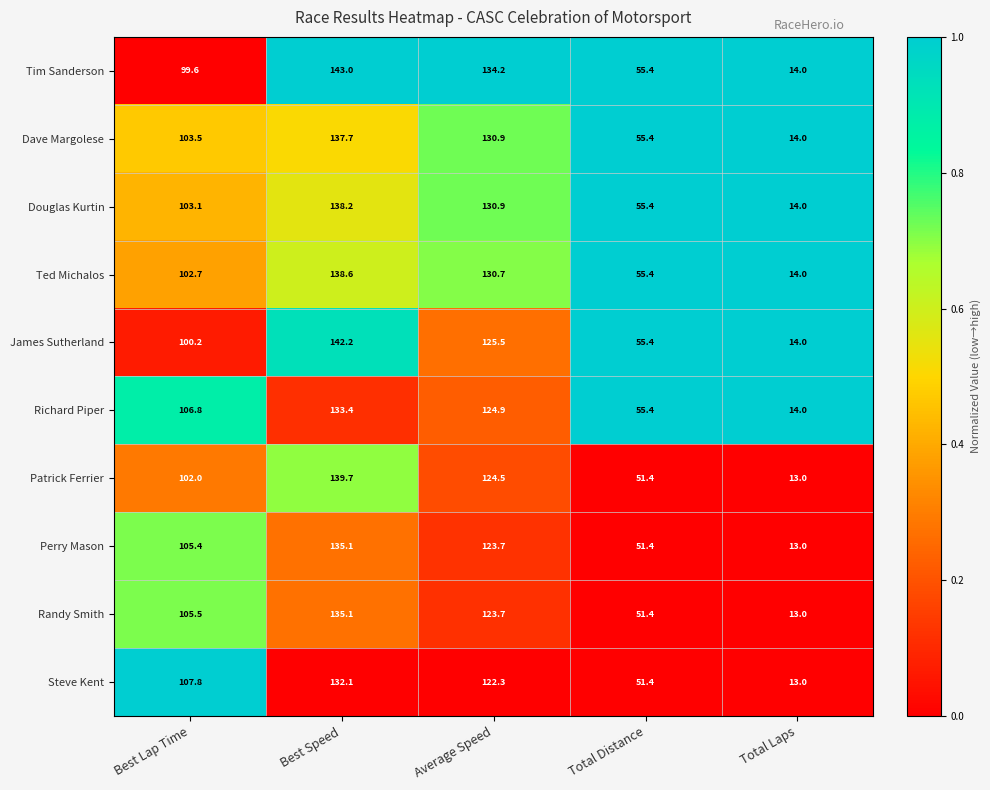

Rank the series at Best Lap Time from lowest to highest value.

Tim Sanderson, James Sutherland, Patrick Ferrier, Ted Michalos, Douglas Kurtin, Dave Margolese, Perry Mason, Randy Smith, Richard Piper, Steve Kent